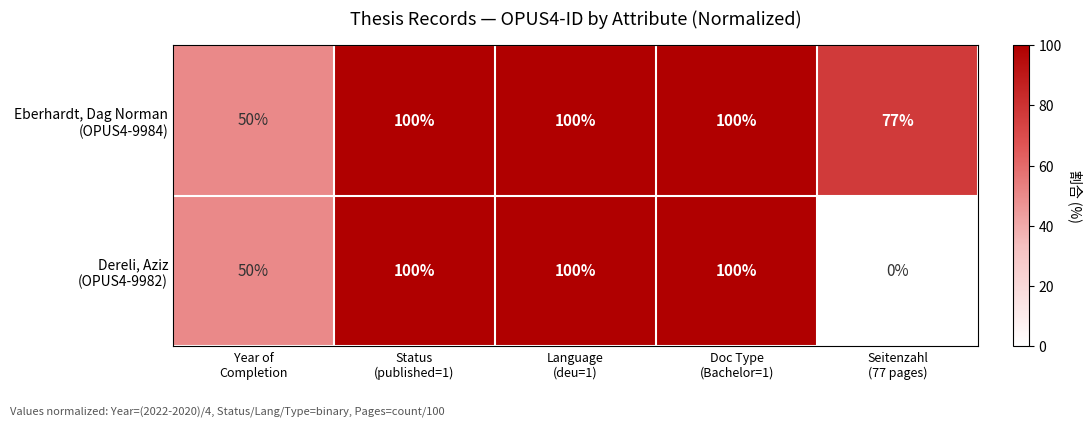

What is the maximum value shown in the chart?

100